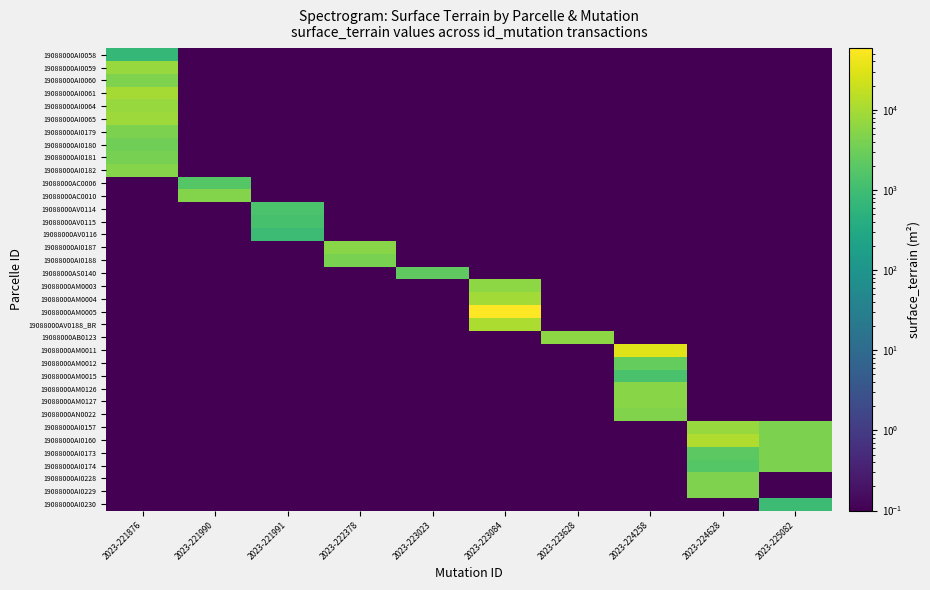

Reading left to right, list all the values displayed in this chart.

19088000AI0058: 2023-221876=697.0	2023-221990=0.1	2023-221991=0.1	2023-222378=0.1	2023-223023=0.1	2023-223084=0.1	2023-223628=0.1	2023-224258=0.1	2023-224628=0.1	2023-225082=0.1
19088000AI0059: 2023-221876=7710.0	2023-221990=0.1	2023-221991=0.1	2023-222378=0.1	2023-223023=0.1	2023-223084=0.1	2023-223628=0.1	2023-224258=0.1	2023-224628=0.1	2023-225082=0.1
19088000AI0060: 2023-221876=4440.0	2023-221990=0.1	2023-221991=0.1	2023-222378=0.1	2023-223023=0.1	2023-223084=0.1	2023-223628=0.1	2023-224258=0.1	2023-224628=0.1	2023-225082=0.1
19088000AI0061: 2023-221876=9782.0	2023-221990=0.1	2023-221991=0.1	2023-222378=0.1	2023-223023=0.1	2023-223084=0.1	2023-223628=0.1	2023-224258=0.1	2023-224628=0.1	2023-225082=0.1
19088000AI0064: 2023-221876=7605.0	2023-221990=0.1	2023-221991=0.1	2023-222378=0.1	2023-223023=0.1	2023-223084=0.1	2023-223628=0.1	2023-224258=0.1	2023-224628=0.1	2023-225082=0.1
19088000AI0065: 2023-221876=8345.0	2023-221990=0.1	2023-221991=0.1	2023-222378=0.1	2023-223023=0.1	2023-223084=0.1	2023-223628=0.1	2023-224258=0.1	2023-224628=0.1	2023-225082=0.1
19088000AI0179: 2023-221876=4215.0	2023-221990=0.1	2023-221991=0.1	2023-222378=0.1	2023-223023=0.1	2023-223084=0.1	2023-223628=0.1	2023-224258=0.1	2023-224628=0.1	2023-225082=0.1
19088000AI0180: 2023-221876=3360.0	2023-221990=0.1	2023-221991=0.1	2023-222378=0.1	2023-223023=0.1	2023-223084=0.1	2023-223628=0.1	2023-224258=0.1	2023-224628=0.1	2023-225082=0.1
19088000AI0181: 2023-221876=3830.0	2023-221990=0.1	2023-221991=0.1	2023-222378=0.1	2023-223023=0.1	2023-223084=0.1	2023-223628=0.1	2023-224258=0.1	2023-224628=0.1	2023-225082=0.1
19088000AI0182: 2023-221876=5330.0	2023-221990=0.1	2023-221991=0.1	2023-222378=0.1	2023-223023=0.1	2023-223084=0.1	2023-223628=0.1	2023-224258=0.1	2023-224628=0.1	2023-225082=0.1
19088000AC0006: 2023-221876=0.1	2023-221990=1740.0	2023-221991=0.1	2023-222378=0.1	2023-223023=0.1	2023-223084=0.1	2023-223628=0.1	2023-224258=0.1	2023-224628=0.1	2023-225082=0.1
19088000AC0010: 2023-221876=0.1	2023-221990=5077.0	2023-221991=0.1	2023-222378=0.1	2023-223023=0.1	2023-223084=0.1	2023-223628=0.1	2023-224258=0.1	2023-224628=0.1	2023-225082=0.1
19088000AV0114: 2023-221876=0.1	2023-221990=0.1	2023-221991=1360.0	2023-222378=0.1	2023-223023=0.1	2023-223084=0.1	2023-223628=0.1	2023-224258=0.1	2023-224628=0.1	2023-225082=0.1
19088000AV0115: 2023-221876=0.1	2023-221990=0.1	2023-221991=1230.0	2023-222378=0.1	2023-223023=0.1	2023-223084=0.1	2023-223628=0.1	2023-224258=0.1	2023-224628=0.1	2023-225082=0.1
19088000AV0116: 2023-221876=0.1	2023-221990=0.1	2023-221991=877.0	2023-222378=0.1	2023-223023=0.1	2023-223084=0.1	2023-223628=0.1	2023-224258=0.1	2023-224628=0.1	2023-225082=0.1
19088000AI0187: 2023-221876=0.1	2023-221990=0.1	2023-221991=0.1	2023-222378=5490.0	2023-223023=0.1	2023-223084=0.1	2023-223628=0.1	2023-224258=0.1	2023-224628=0.1	2023-225082=0.1
19088000AI0188: 2023-221876=0.1	2023-221990=0.1	2023-221991=0.1	2023-222378=4020.0	2023-223023=0.1	2023-223084=0.1	2023-223628=0.1	2023-224258=0.1	2023-224628=0.1	2023-225082=0.1
19088000AS0140: 2023-221876=0.1	2023-221990=0.1	2023-221991=0.1	2023-222378=0.1	2023-223023=2270.0	2023-223084=0.1	2023-223628=0.1	2023-224258=0.1	2023-224628=0.1	2023-225082=0.1
19088000AM0003: 2023-221876=0.1	2023-221990=0.1	2023-221991=0.1	2023-222378=0.1	2023-223023=0.1	2023-223084=6020.0	2023-223628=0.1	2023-224258=0.1	2023-224628=0.1	2023-225082=0.1
19088000AM0004: 2023-221876=0.1	2023-221990=0.1	2023-221991=0.1	2023-222378=0.1	2023-223023=0.1	2023-223084=9240.0	2023-223628=0.1	2023-224258=0.1	2023-224628=0.1	2023-225082=0.1
19088000AM0005: 2023-221876=0.1	2023-221990=0.1	2023-221991=0.1	2023-222378=0.1	2023-223023=0.1	2023-223084=58400.0	2023-223628=0.1	2023-224258=0.1	2023-224628=0.1	2023-225082=0.1
19088000AV0188_BR: 2023-221876=0.1	2023-221990=0.1	2023-221991=0.1	2023-222378=0.1	2023-223023=0.1	2023-223084=11486.0	2023-223628=0.1	2023-224258=0.1	2023-224628=0.1	2023-225082=0.1
19088000AB0123: 2023-221876=0.1	2023-221990=0.1	2023-221991=0.1	2023-222378=0.1	2023-223023=0.1	2023-223084=0.1	2023-223628=6125.0	2023-224258=0.1	2023-224628=0.1	2023-225082=0.1
19088000AM0011: 2023-221876=0.1	2023-221990=0.1	2023-221991=0.1	2023-222378=0.1	2023-223023=0.1	2023-223084=0.1	2023-223628=0.1	2023-224258=30680.0	2023-224628=0.1	2023-225082=0.1
19088000AM0012: 2023-221876=0.1	2023-221990=0.1	2023-221991=0.1	2023-222378=0.1	2023-223023=0.1	2023-223084=0.1	2023-223628=0.1	2023-224258=2485.0	2023-224628=0.1	2023-225082=0.1
19088000AM0015: 2023-221876=0.1	2023-221990=0.1	2023-221991=0.1	2023-222378=0.1	2023-223023=0.1	2023-223084=0.1	2023-223628=0.1	2023-224258=1275.0	2023-224628=0.1	2023-225082=0.1
19088000AM0126: 2023-221876=0.1	2023-221990=0.1	2023-221991=0.1	2023-222378=0.1	2023-223023=0.1	2023-223084=0.1	2023-223628=0.1	2023-224258=5530.0	2023-224628=0.1	2023-225082=0.1
19088000AM0127: 2023-221876=0.1	2023-221990=0.1	2023-221991=0.1	2023-222378=0.1	2023-223023=0.1	2023-223084=0.1	2023-223628=0.1	2023-224258=5550.0	2023-224628=0.1	2023-225082=0.1
19088000AN0022: 2023-221876=0.1	2023-221990=0.1	2023-221991=0.1	2023-222378=0.1	2023-223023=0.1	2023-223084=0.1	2023-223628=0.1	2023-224258=4670.0	2023-224628=0.1	2023-225082=0.1
19088000AI0157: 2023-221876=0.1	2023-221990=0.1	2023-221991=0.1	2023-222378=0.1	2023-223023=0.1	2023-223084=0.1	2023-223628=0.1	2023-224258=0.1	2023-224628=7465.0	2023-225082=4290.0
19088000AI0160: 2023-221876=0.1	2023-221990=0.1	2023-221991=0.1	2023-222378=0.1	2023-223023=0.1	2023-223084=0.1	2023-223628=0.1	2023-224258=0.1	2023-224628=11840.0	2023-225082=4290.0
19088000AI0173: 2023-221876=0.1	2023-221990=0.1	2023-221991=0.1	2023-222378=0.1	2023-223023=0.1	2023-223084=0.1	2023-223628=0.1	2023-224258=0.1	2023-224628=2015.0	2023-225082=4290.0
19088000AI0174: 2023-221876=0.1	2023-221990=0.1	2023-221991=0.1	2023-222378=0.1	2023-223023=0.1	2023-223084=0.1	2023-223628=0.1	2023-224258=0.1	2023-224628=1745.0	2023-225082=4290.0
19088000AI0228: 2023-221876=0.1	2023-221990=0.1	2023-221991=0.1	2023-222378=0.1	2023-223023=0.1	2023-223084=0.1	2023-223628=0.1	2023-224258=0.1	2023-224628=4441.0	2023-225082=0.1
19088000AI0229: 2023-221876=0.1	2023-221990=0.1	2023-221991=0.1	2023-222378=0.1	2023-223023=0.1	2023-223084=0.1	2023-223628=0.1	2023-224258=0.1	2023-224628=4499.0	2023-225082=0.1
19088000AI0230: 2023-221876=0.1	2023-221990=0.1	2023-221991=0.1	2023-222378=0.1	2023-223023=0.1	2023-223084=0.1	2023-223628=0.1	2023-224258=0.1	2023-224628=0.1	2023-225082=895.0